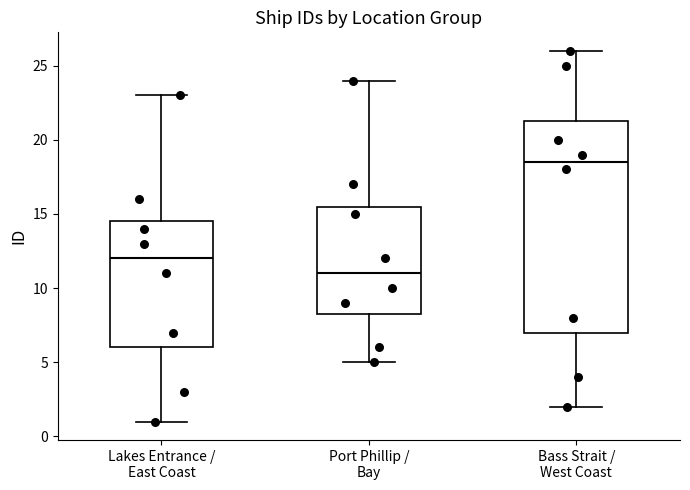

Which box is the tallest, from its lower edge to its upper edge?

Bass Strait / West Coast